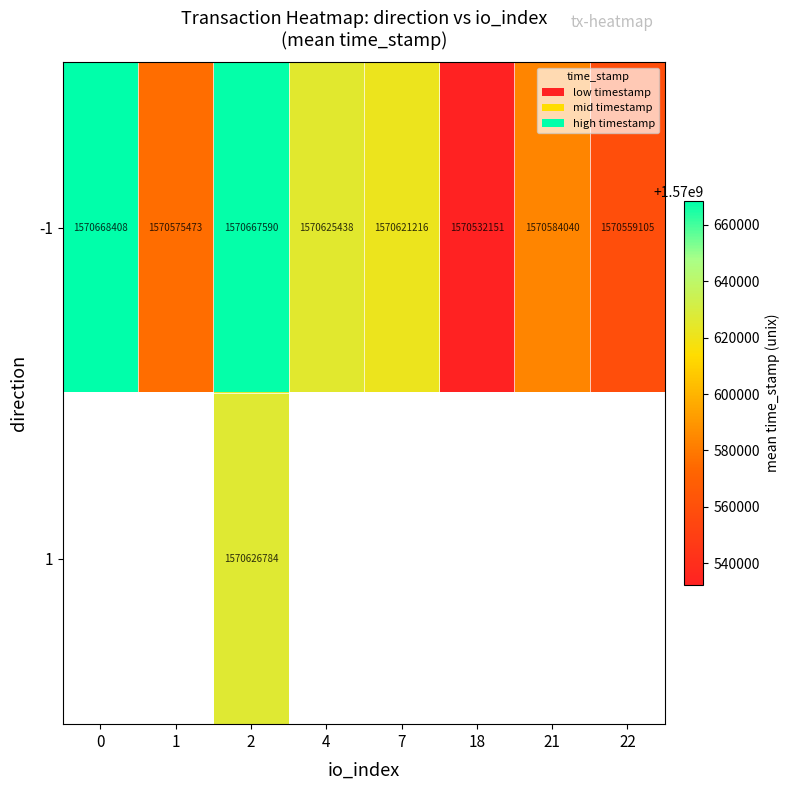

The value of -1 at 0 is 2432993214. True or false?

False